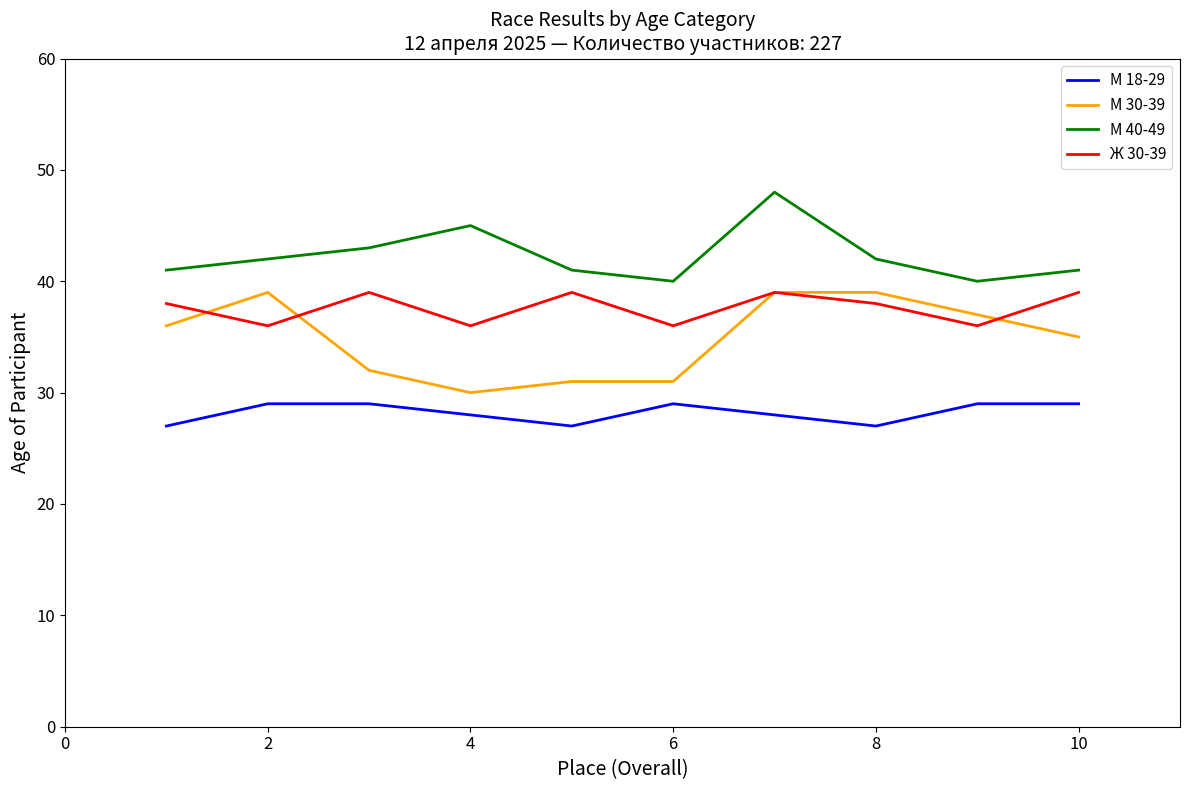

Which series has the largest total across all categories?

М 40-49